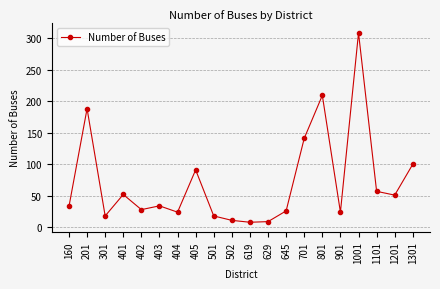

What is the change in value from 401 to 701?

+89